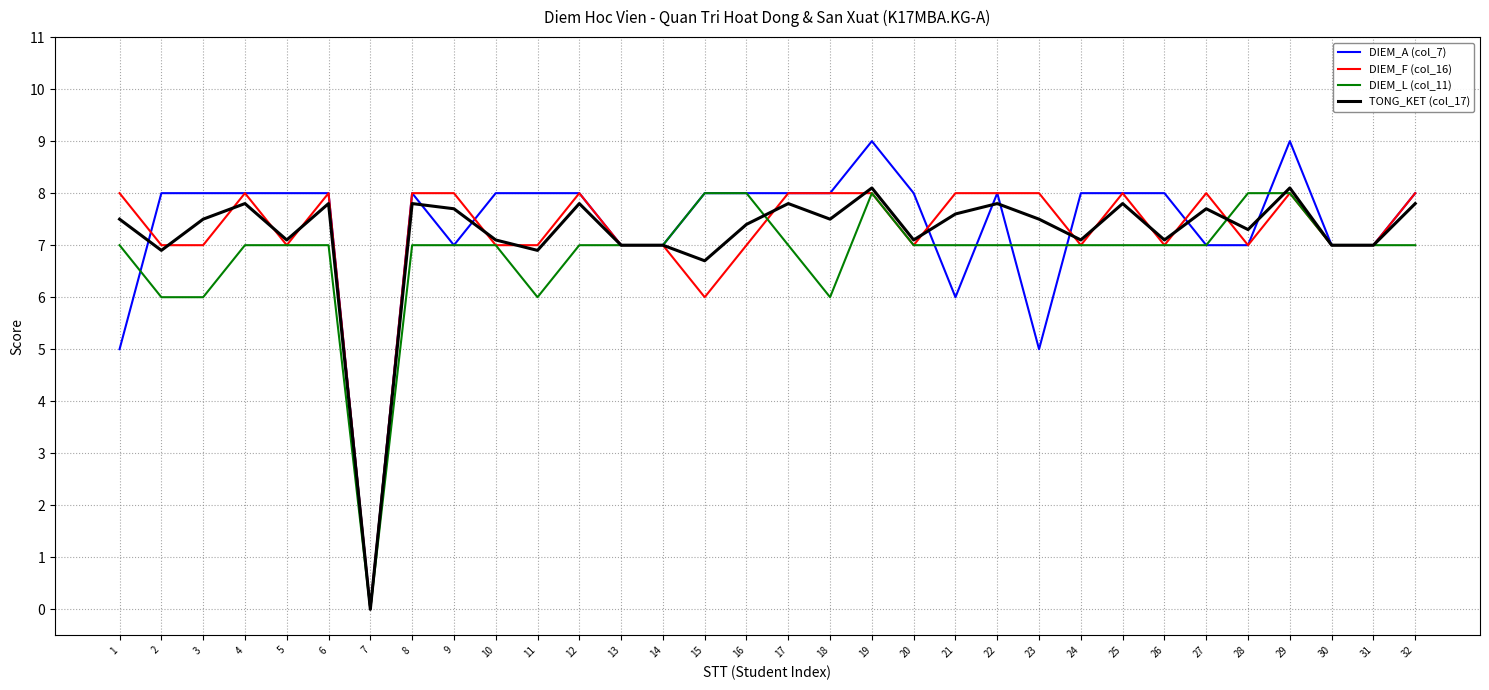

Which series has the largest total across all categories?

DIEM_A (col_7)